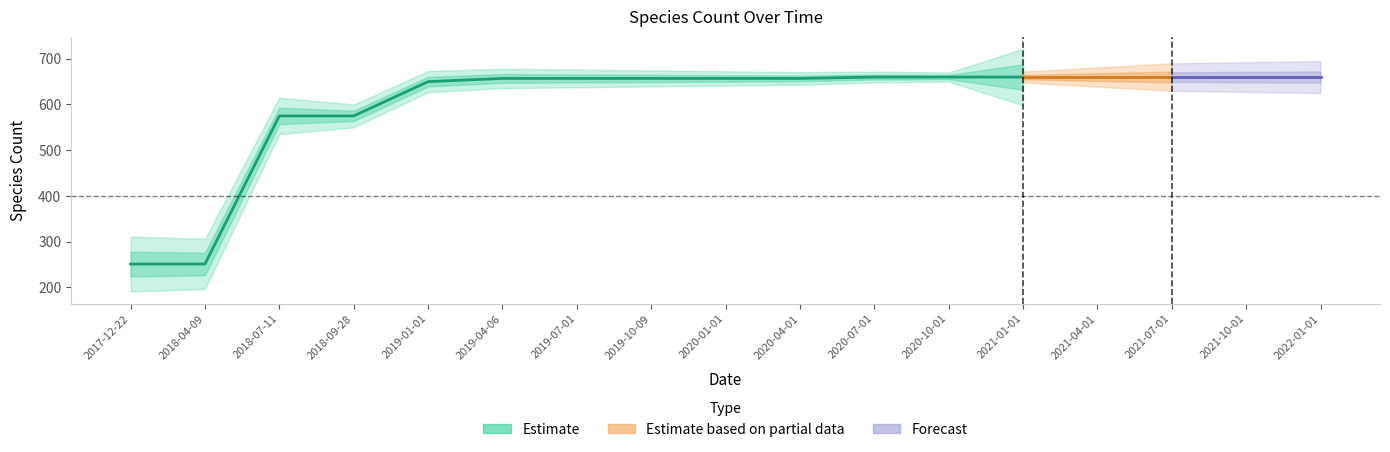

What is the sum of the values at 2019-01-01 and 2021-07-01?

1310